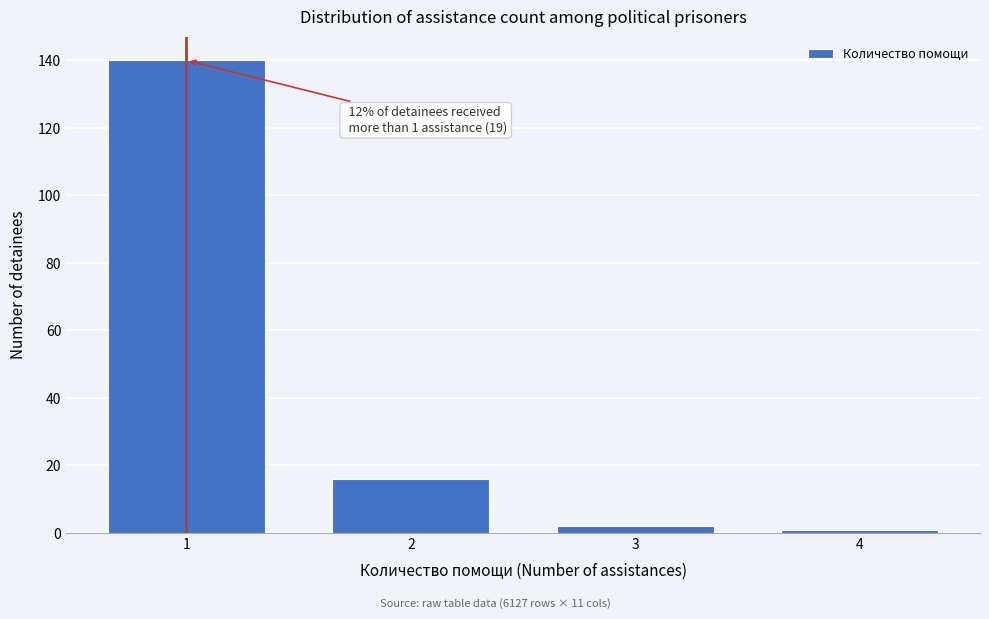

Reading left to right, extract all data points from this chart.

140	16	2	1